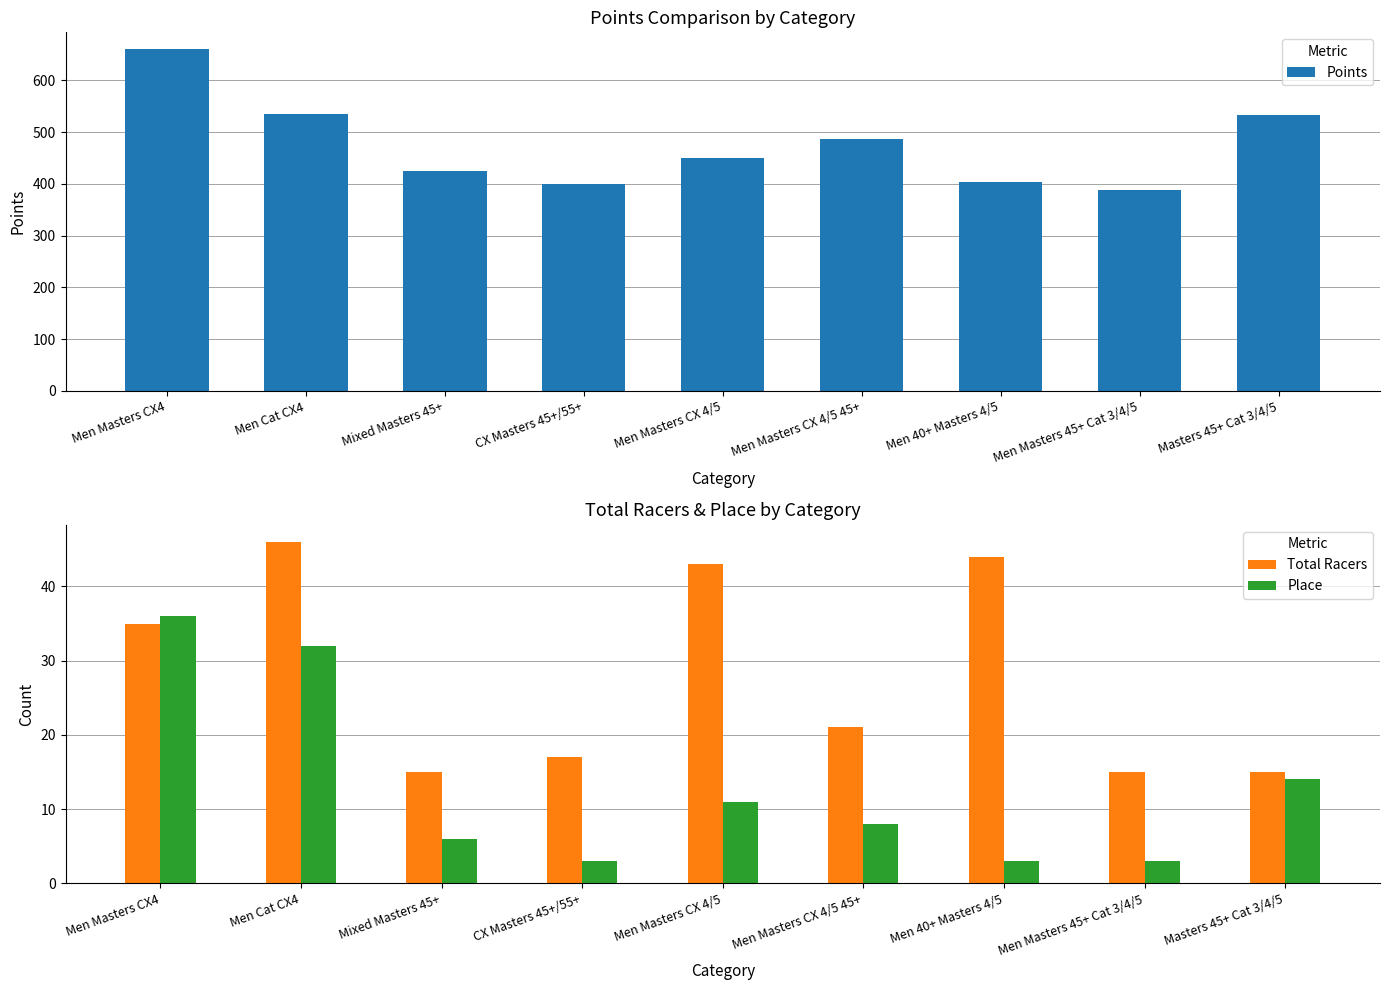

How many groups of bars are there?

9